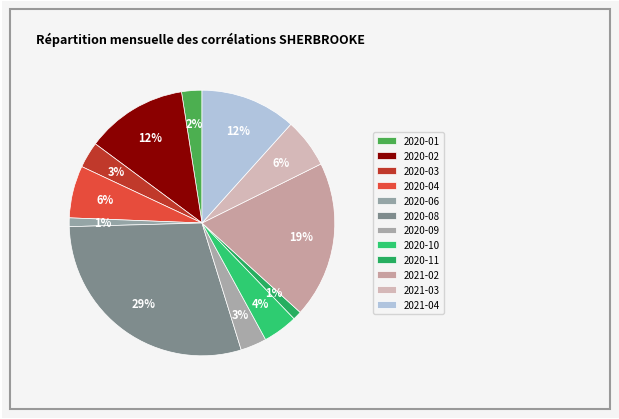

Combined, what portion of the pie is 2020-01 and 2020-04?

8.8%